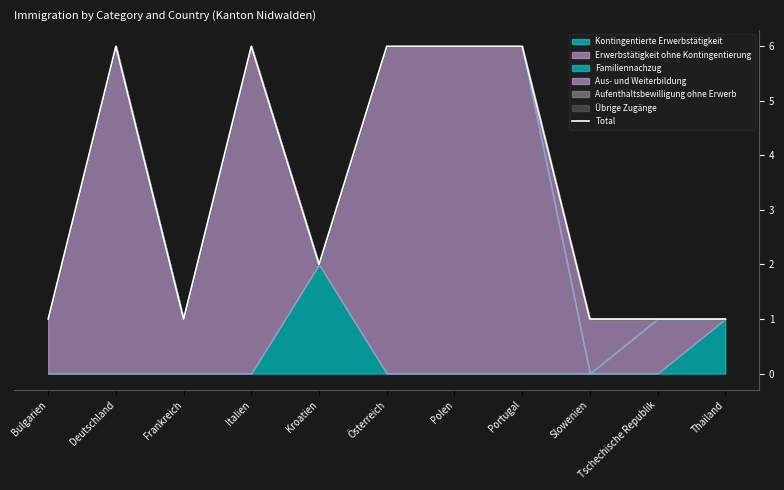

True or false: Total has a value of 2 at Thailand.

False